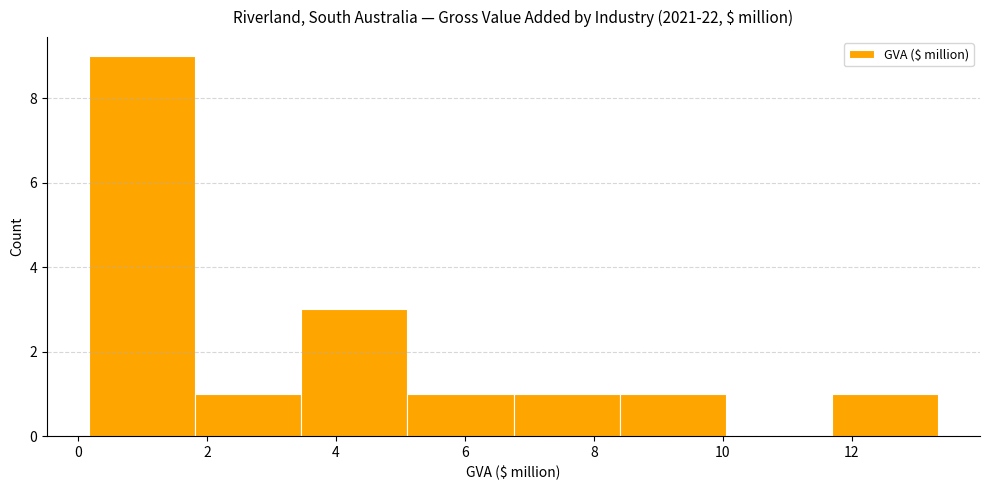

Reading left to right, list every bar in this chart as the range it spans on the x-axis followed by its height. Neither the bar edges nor the heights are printed on the chart, so give them approximately, as read against the axes.

0.2 to 1.8: 9
1.8 to 3.4: 1
3.4 to 5.2: 3
5.2 to 6.8: 1
6.8 to 8.4: 1
8.4 to 10.0: 1
10.0 to 11.6: 0
11.6 to 13.4: 1